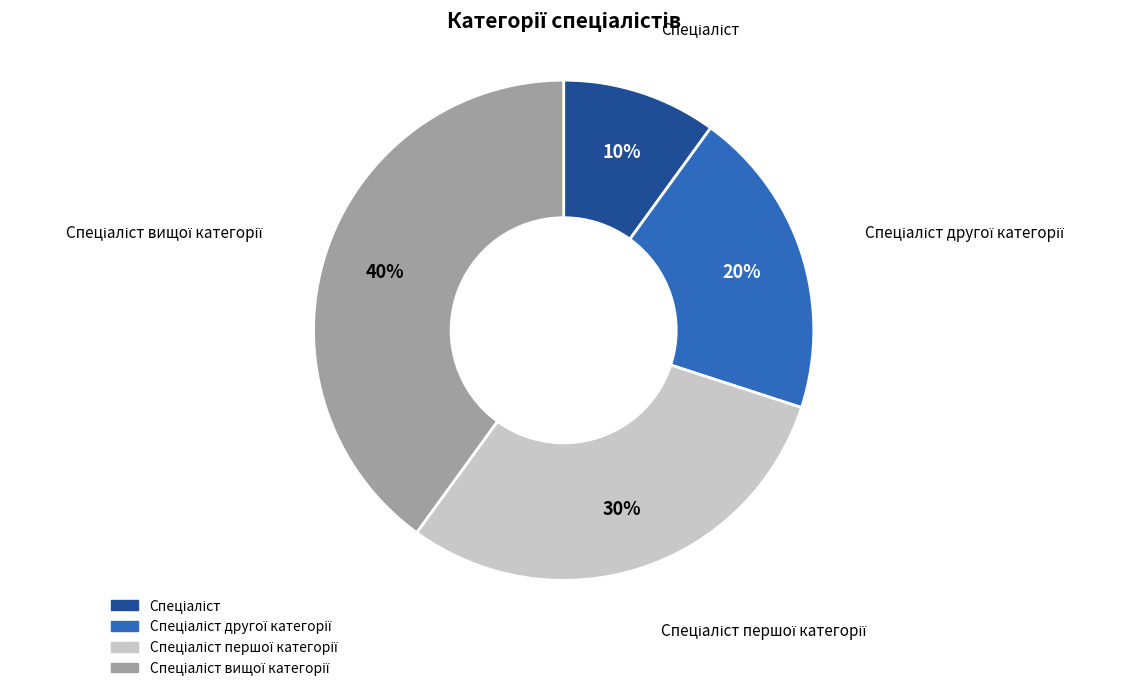

To the nearest percent, what is the difference between the largest and smallest slice percentages?

30%